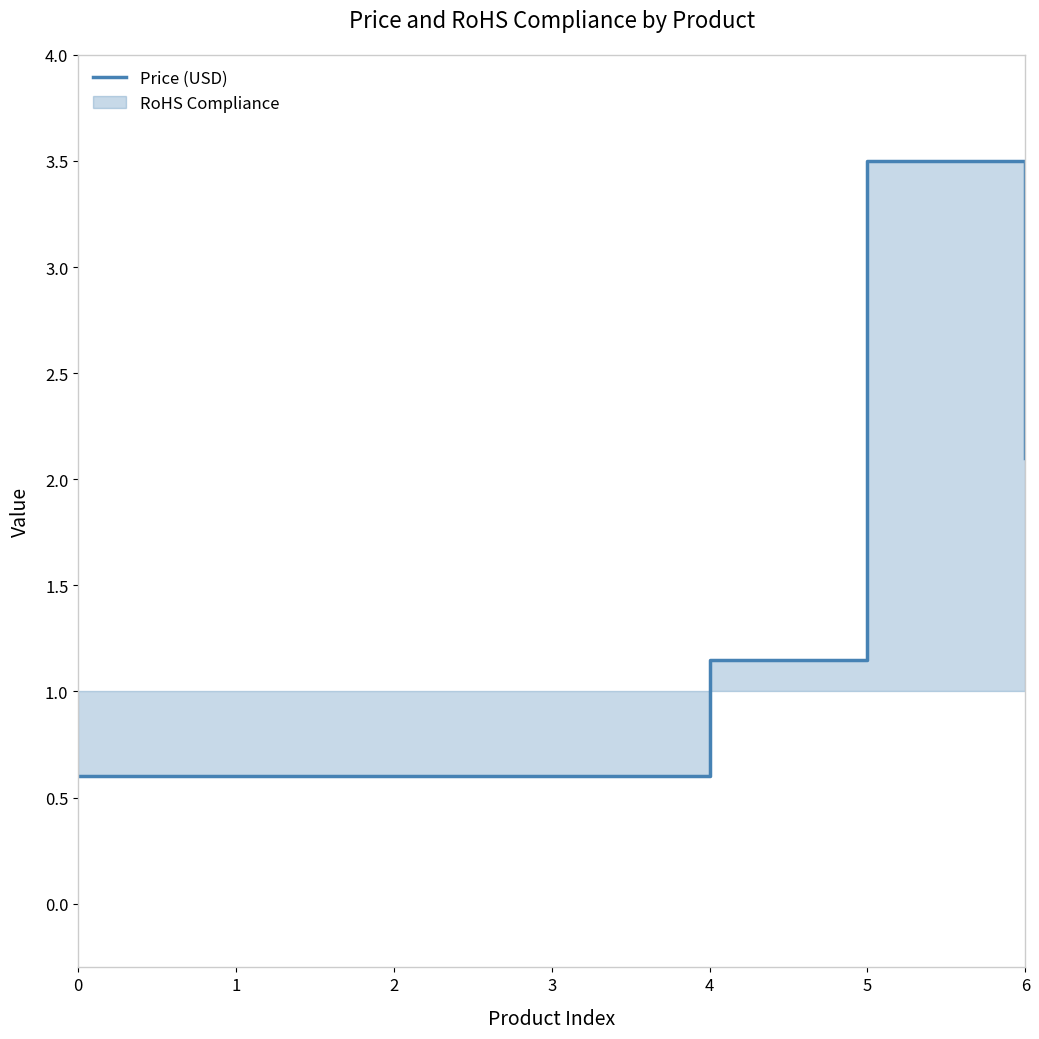

List the labels in order of value, smallest first.

0, 1, 2, 3, 4, 6, 5